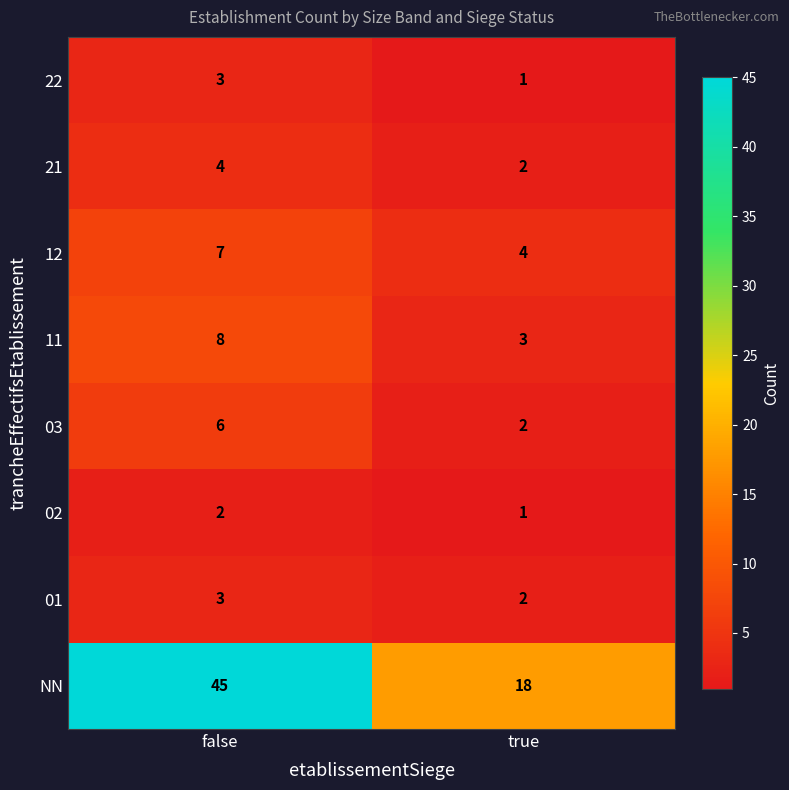

Where is 12 nearest to the value 5?

true